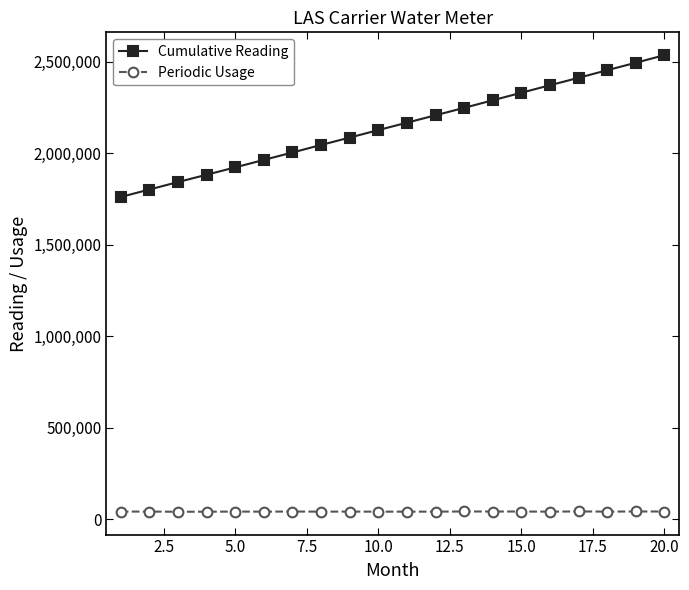

What is the smallest value displayed?

39920